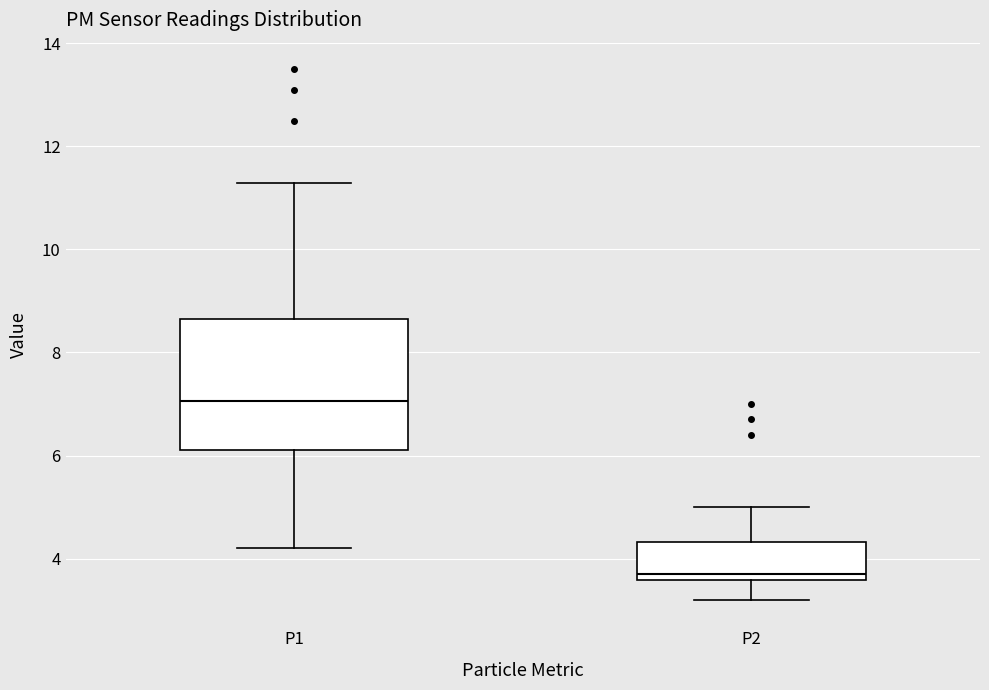

Reading left to right, transcribe this box plot: for each box, give where its median line is, the range the box spans, and where its two whiskers end, as read against the y-axis. The values are not printed on the chart, so give them approximately, as read against the axis.

P1: median 7.0, box 6.2 to 8.6, whiskers 4.2 to 11.4
P2: median 3.8, box 3.6 to 4.4, whiskers 3.2 to 5.0